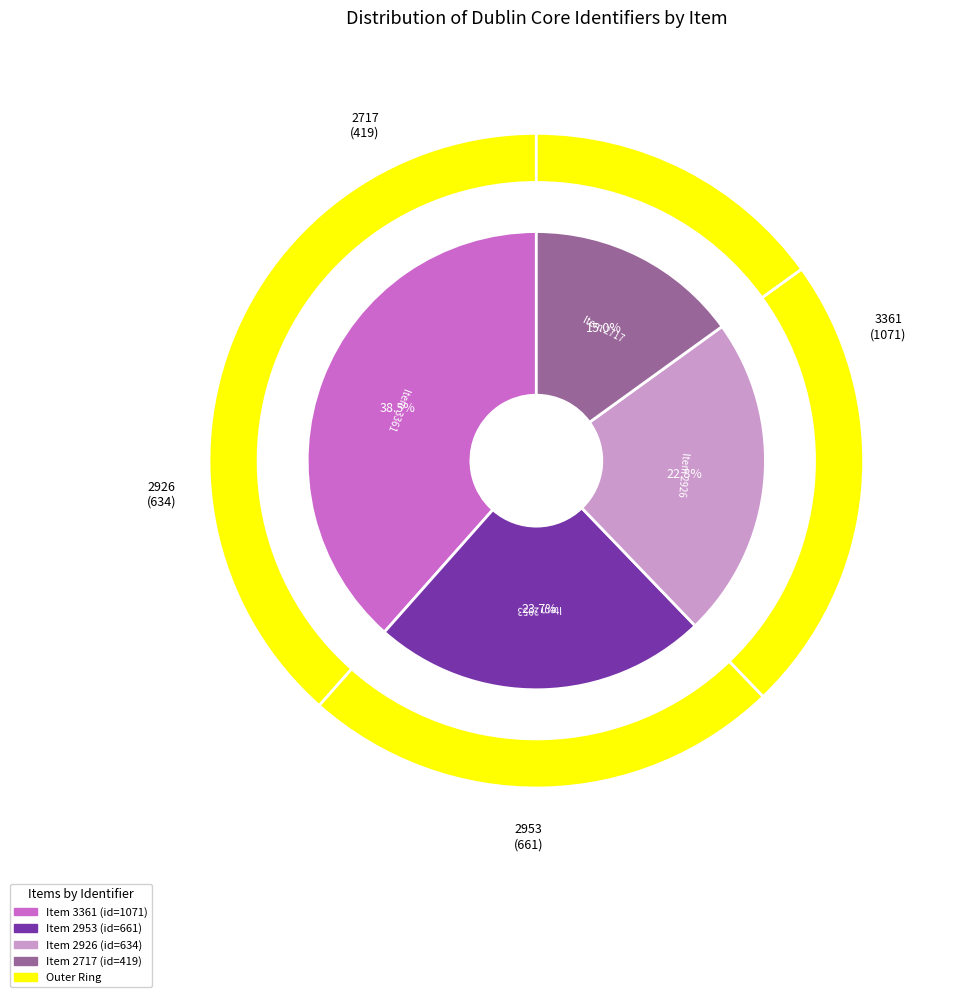

What is the change in value from 3361 to 2926?

-437